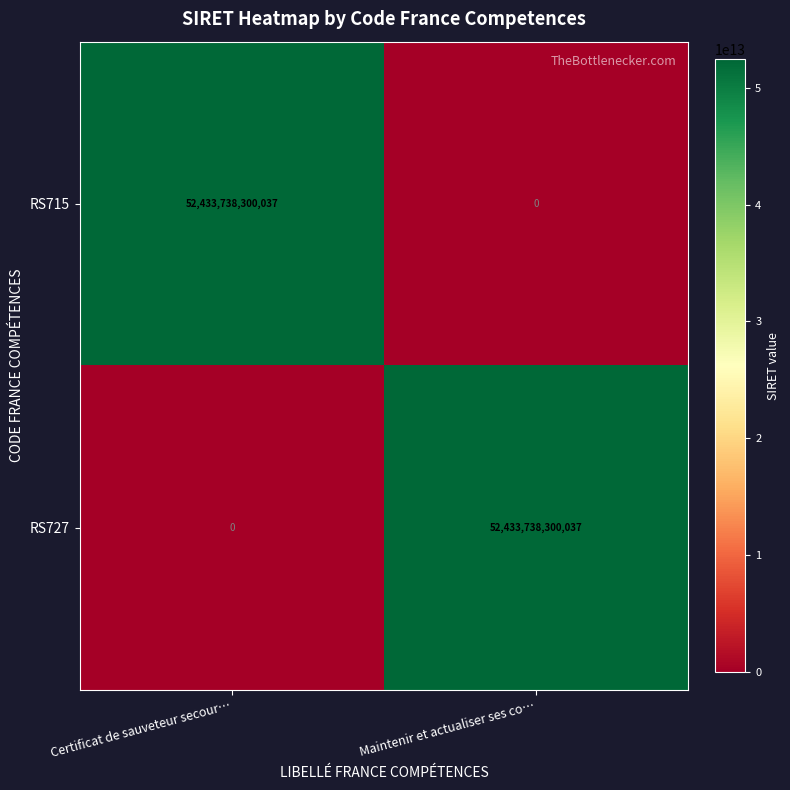

Rank the series at Maintenir et actualiser ses co… from lowest to highest value.

RS715, RS727